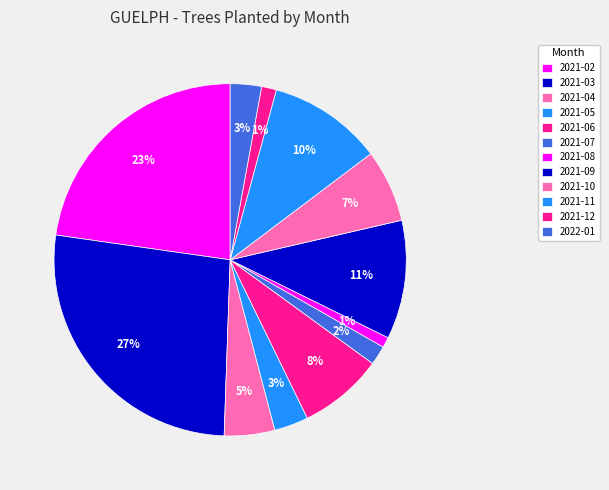

Does any single category account for the majority?

No